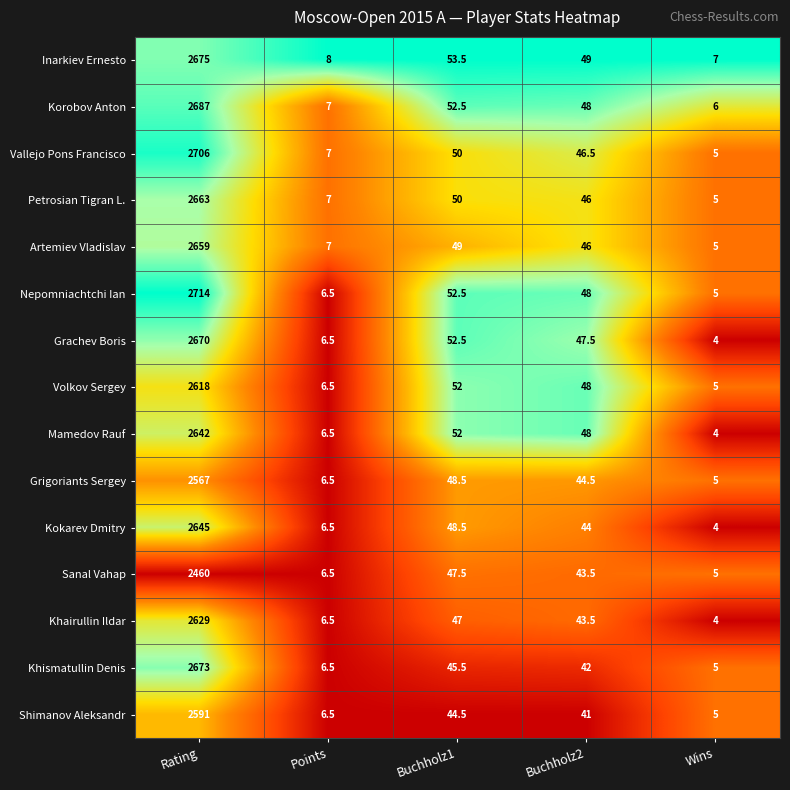

Which series changed the most between Rating and Buchholz2?

Nepomniachtchi Ian